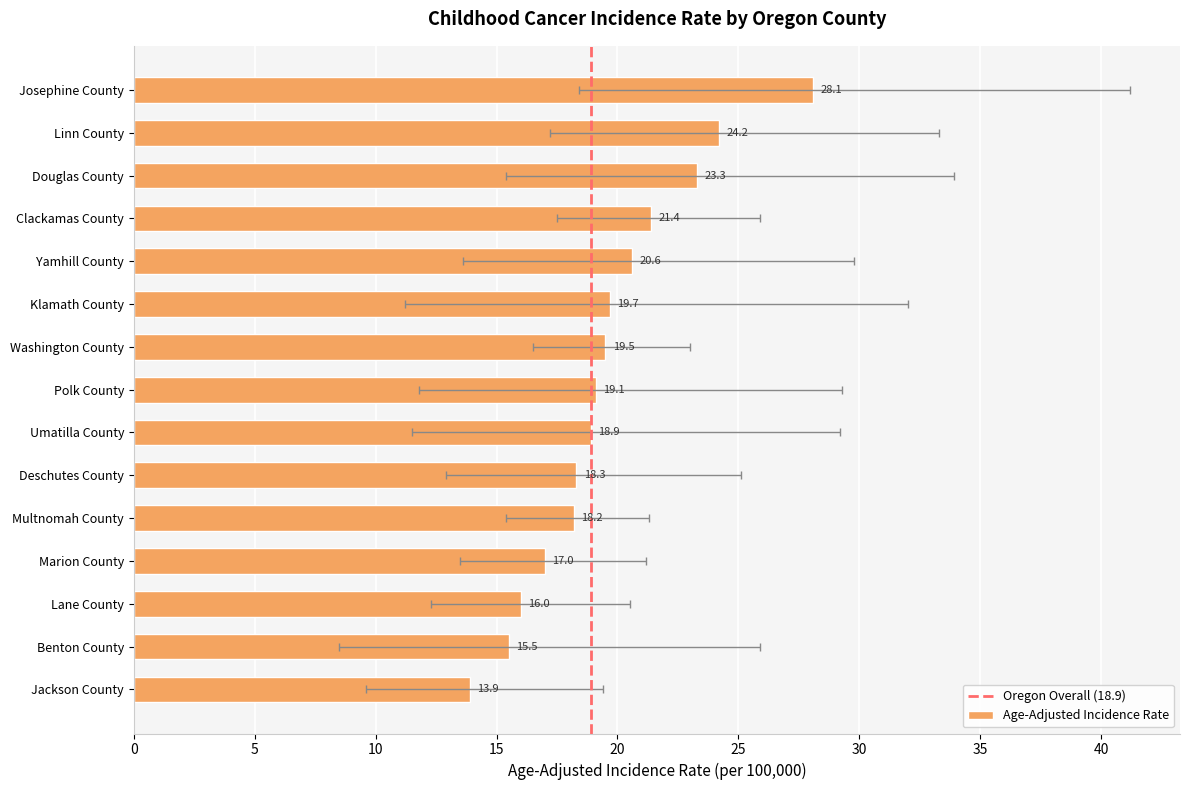

What is the difference between the maximum and minimum values?

14.2